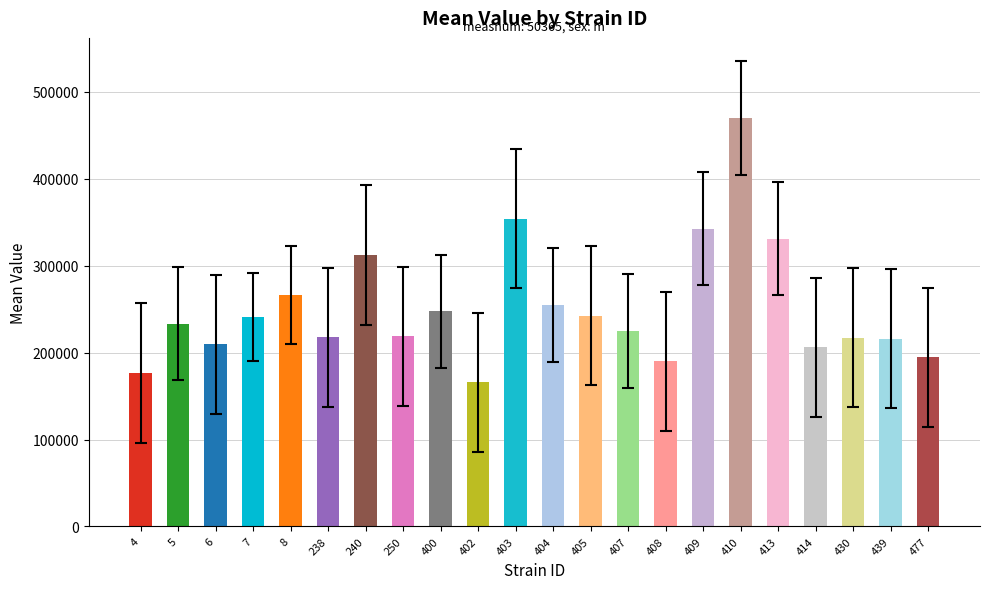

Approximately how many times larger is the value at 410 compared to 5?

2.0